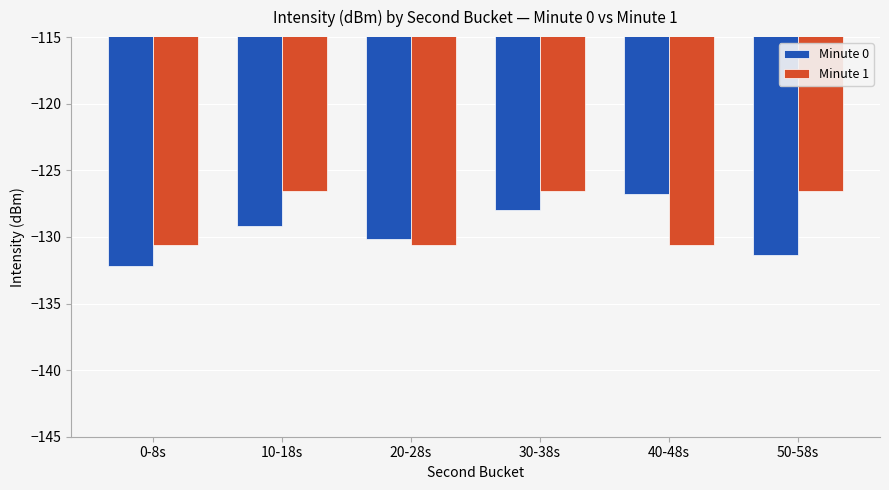

What is the difference between the Minute 0 values at 30-38s and 50-58s?

3.4